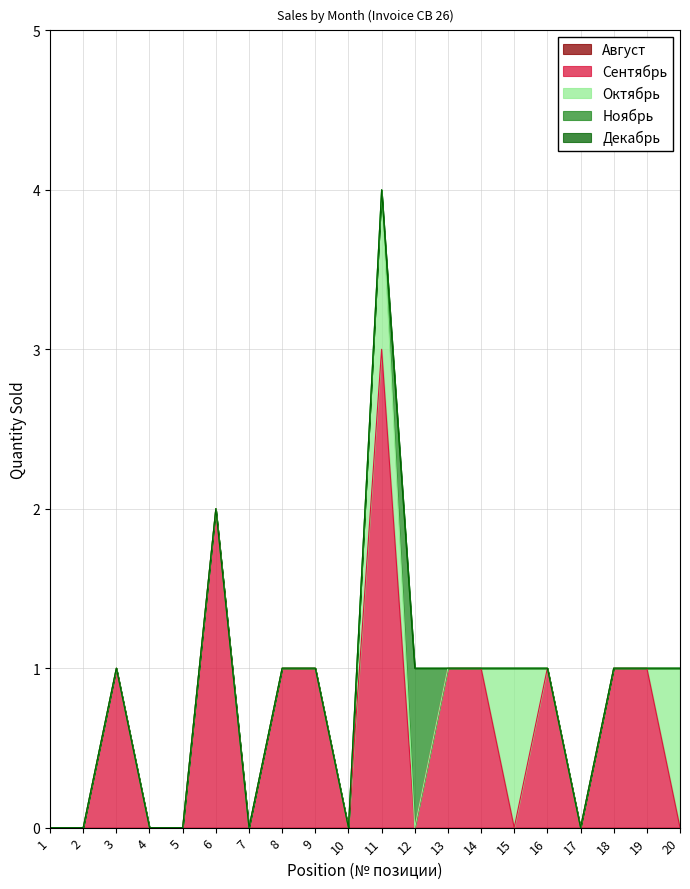

Which category has the highest value across all series?

11